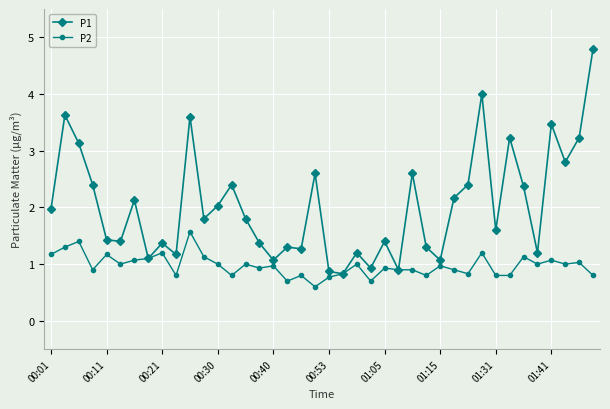

What is the sum of all P1 values?

81.3